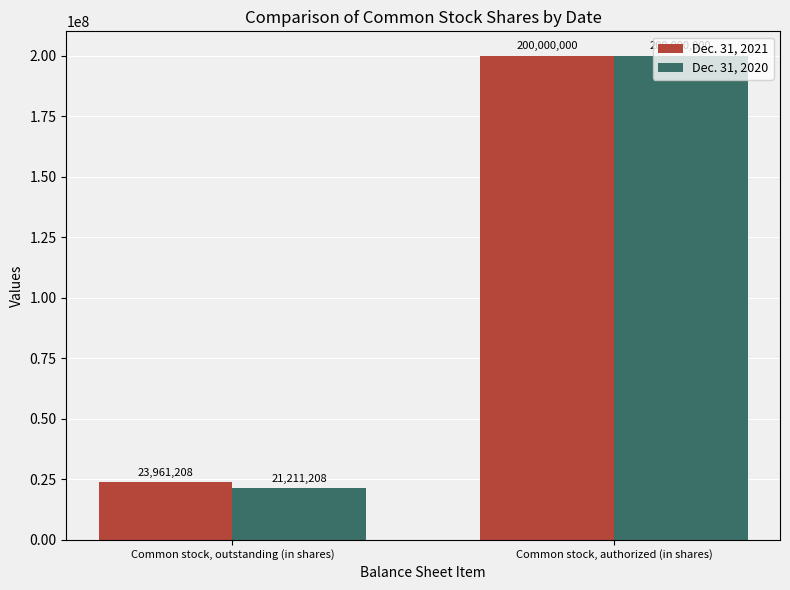

What is the label of the 2nd bar from the right?

Common stock, outstanding (in shares)